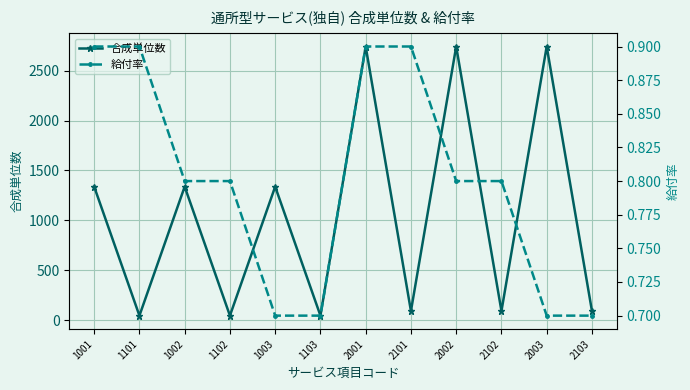

How many values in the 合成単位数 series exceed 1337?

3